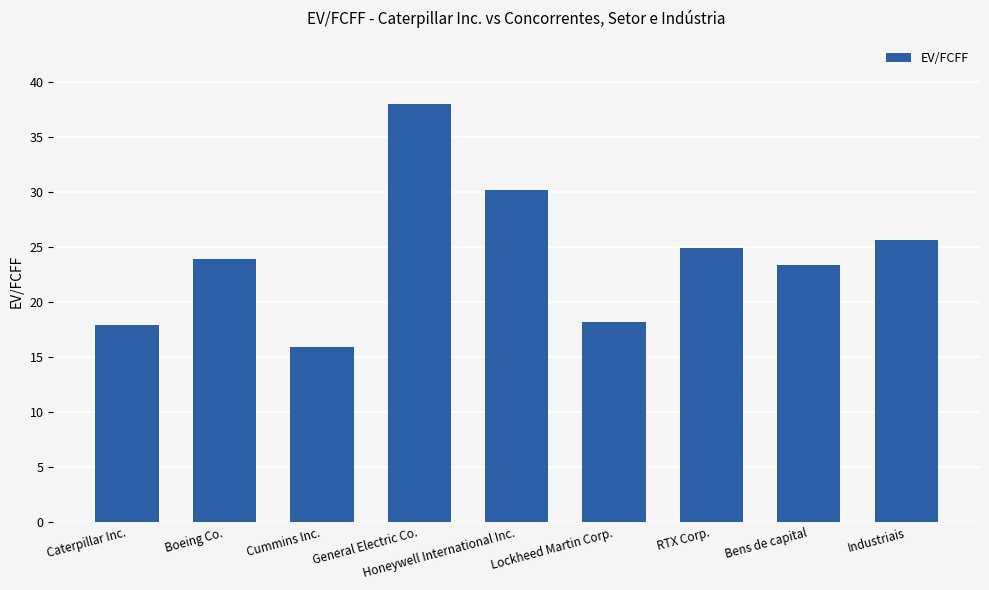

What is the value of the 5th bar from the left?

30.2